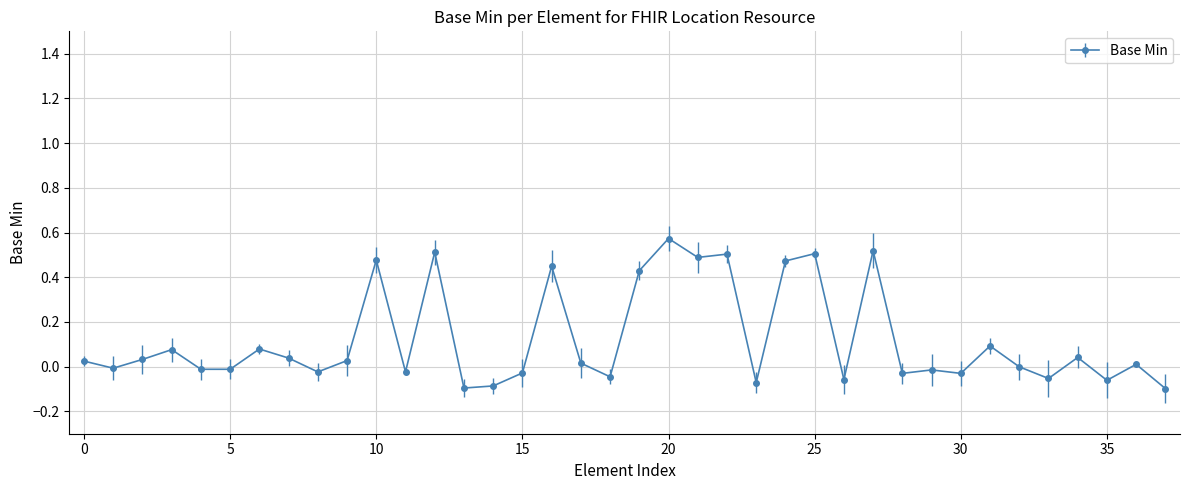

True or false: the data has more than 2 interior local peaks.

True